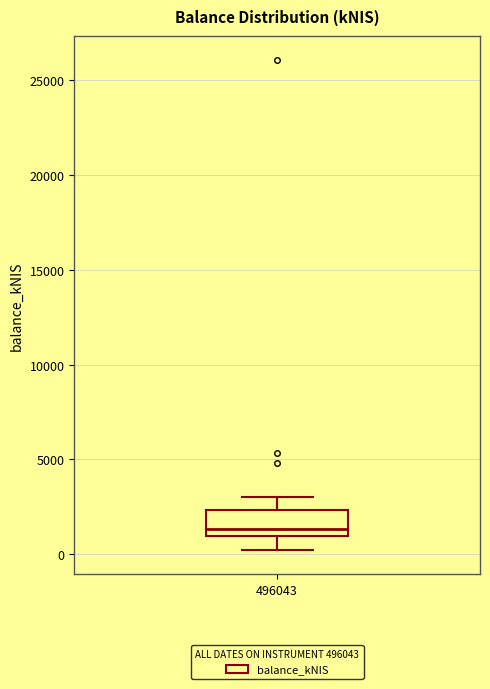

Read this box plot against the y-axis: the position of the median line, the range covered by the box, and the ends of both whiskers. The values are not printed on the chart, so give them approximately, as read against the axis.

median 1500, box 1000 to 2500, whiskers 0 to 3000